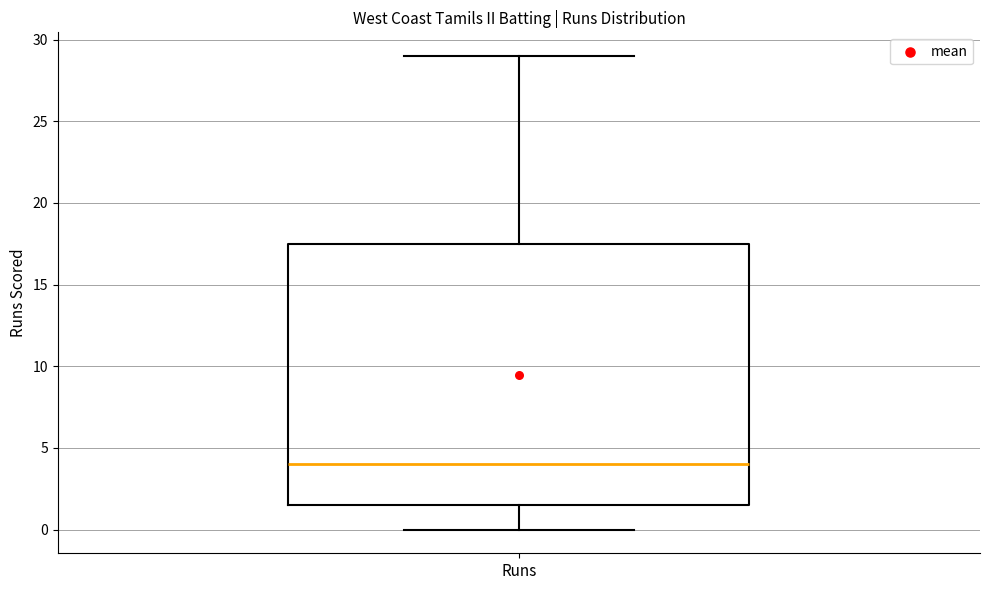

Transcribe this box plot: give where the median line is, the range the box spans, and where the two whiskers end, as read against the y-axis. The values are not printed on the chart, so give them approximately, as read against the axis.

median 4.0, box 1.5 to 17.5, whiskers 0.0 to 29.0